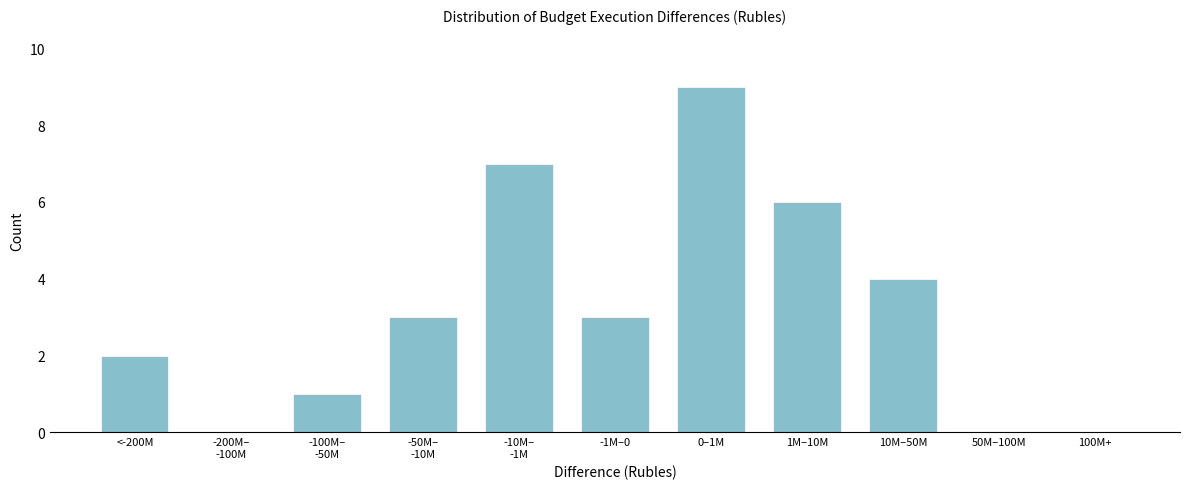

Which category has the highest value across all series?

0–1M